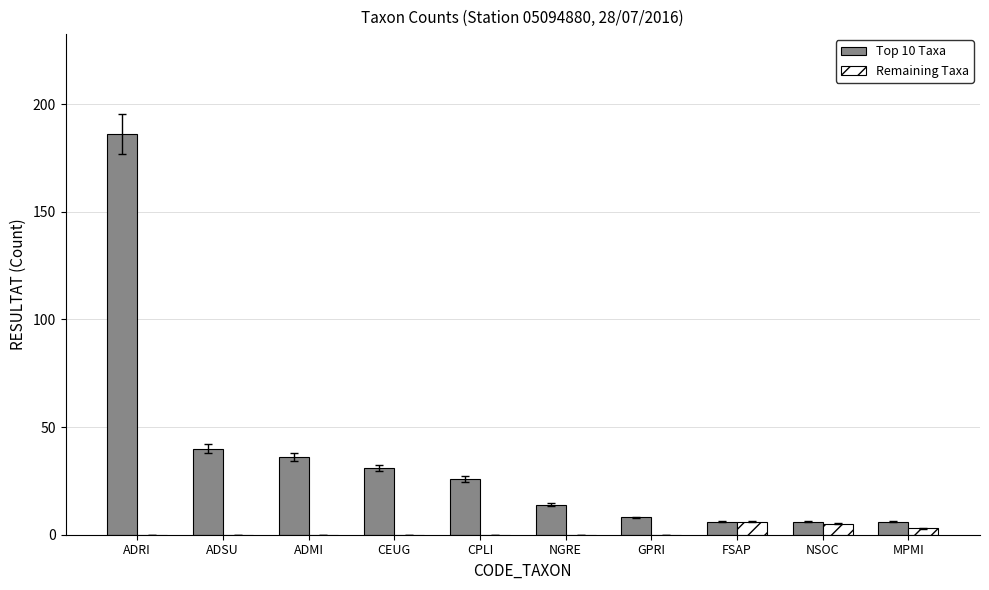

Where does the Top 10 Taxa series first go above 26?

ADRI